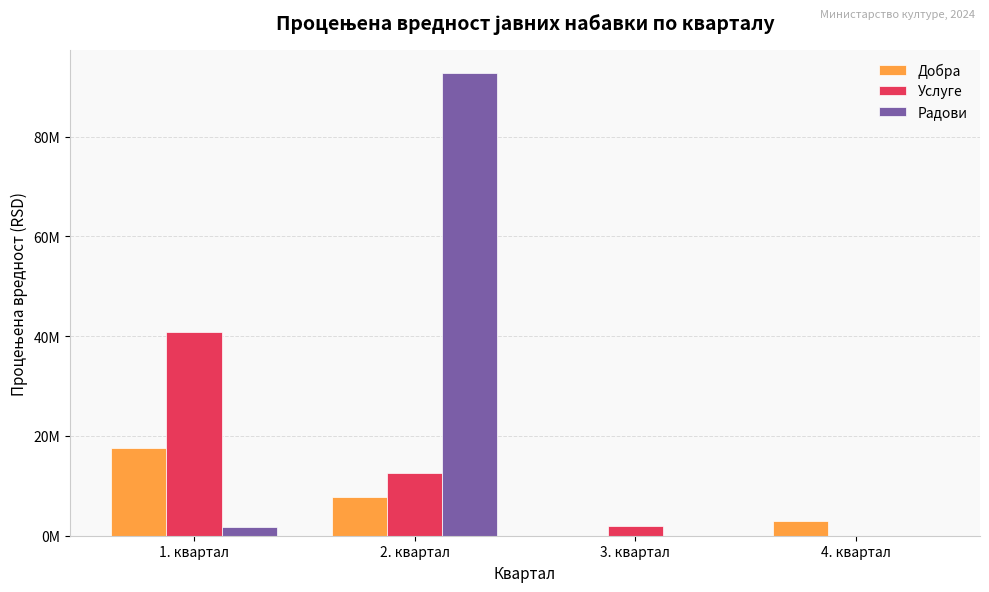

What are all the series names shown in the legend?

Добра, Услуге, Радови